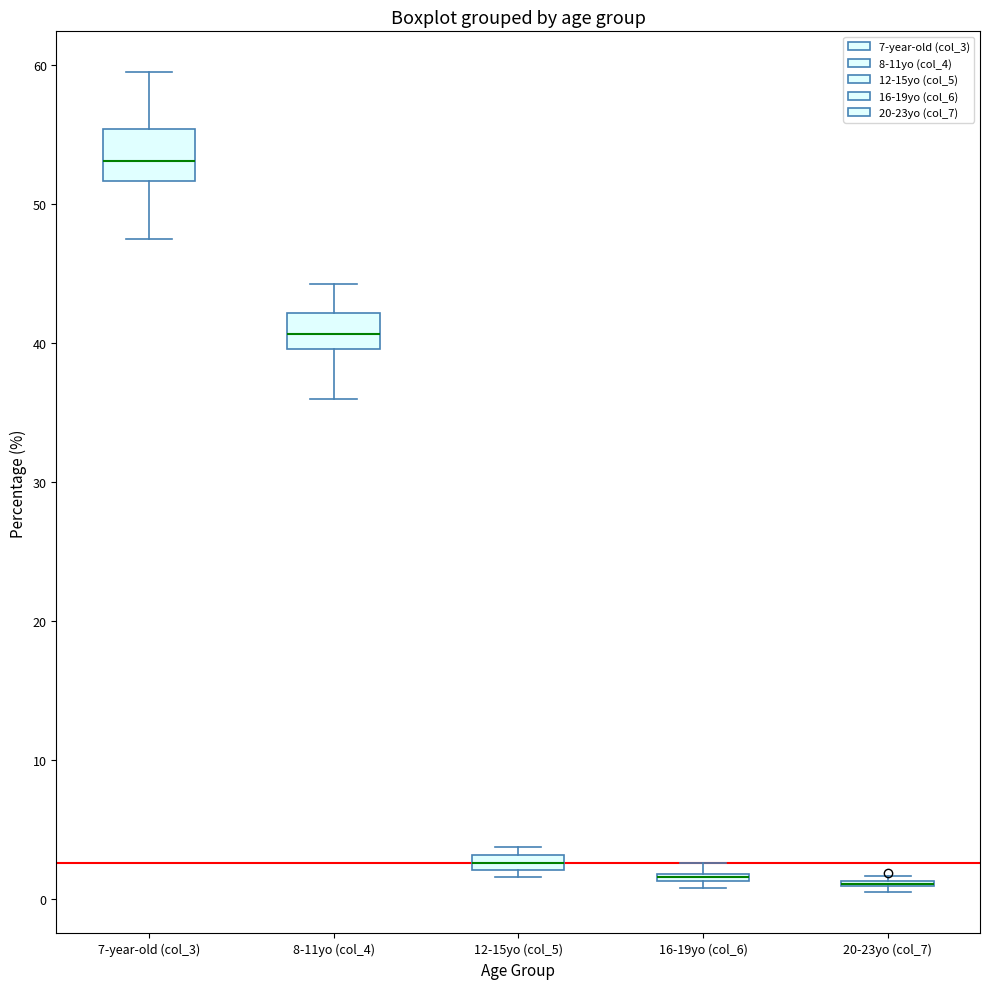

Which box is the tallest, from its lower edge to its upper edge?

7-year-old (col_3)